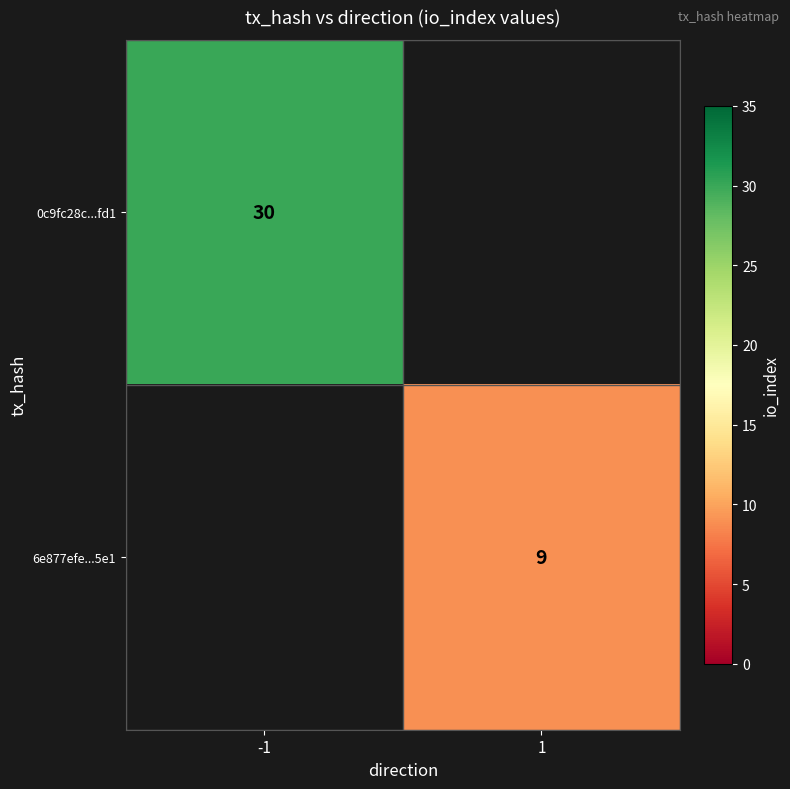

True or false: 0c9fc28c...fd1 has a value of 30 at -1.

True